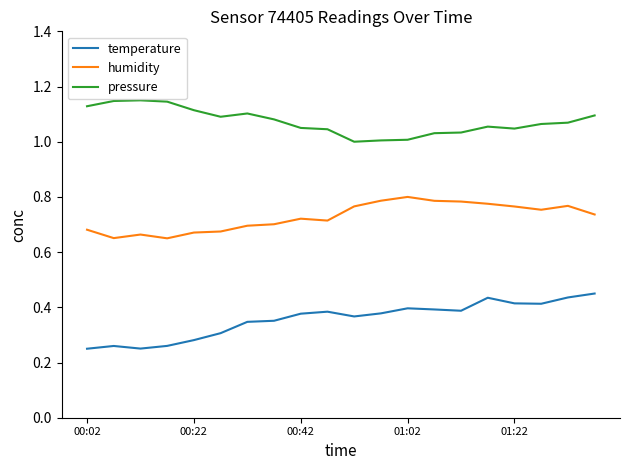

True or false: pressure and temperature intersect in this chart.

False